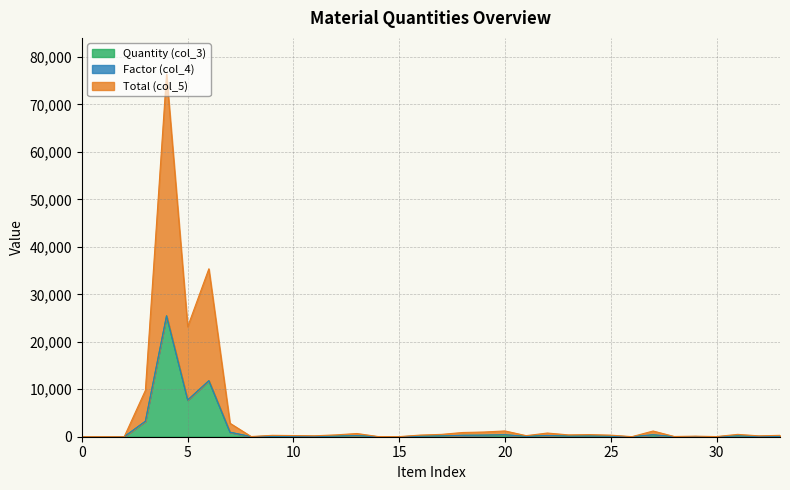

Is the value of Total (col_5) at 3 greater than the value of Quantity (col_3) at 258?

No